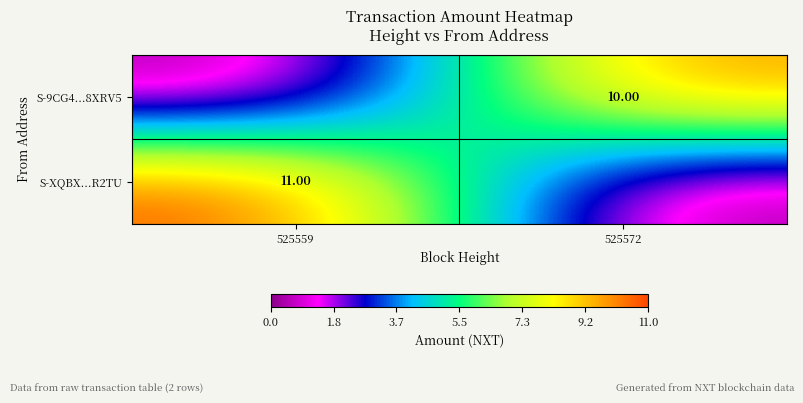

What is the difference between the maximum and minimum values in the S-9CG4...8XRV5 series?

10.0